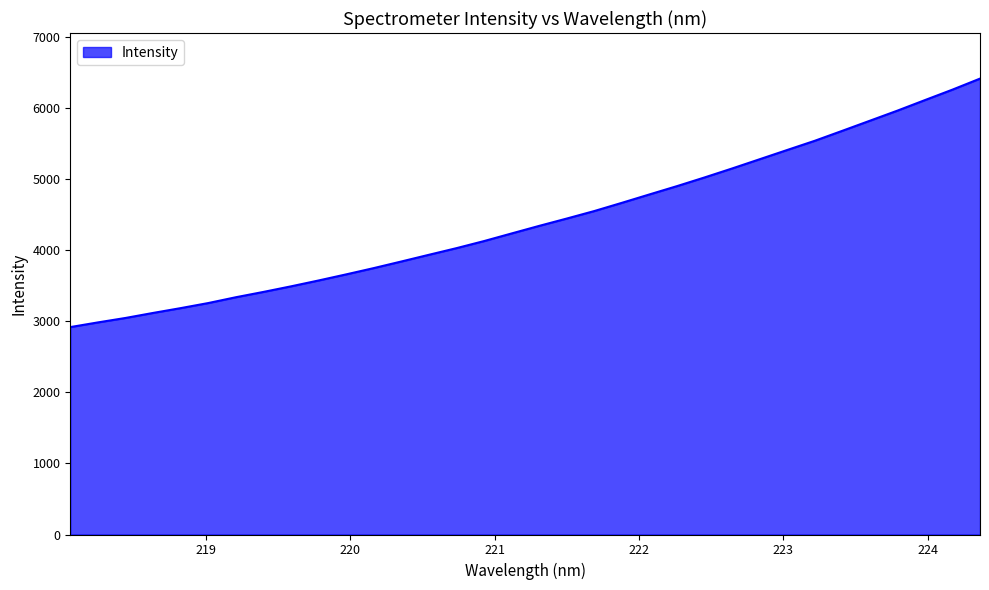

What is the difference between the maximum and minimum values?

3498.1